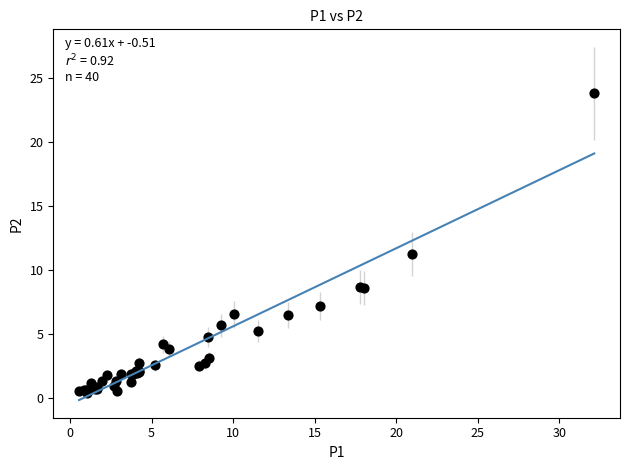

What Y value in the scatter plot is closest to 12?

11.3